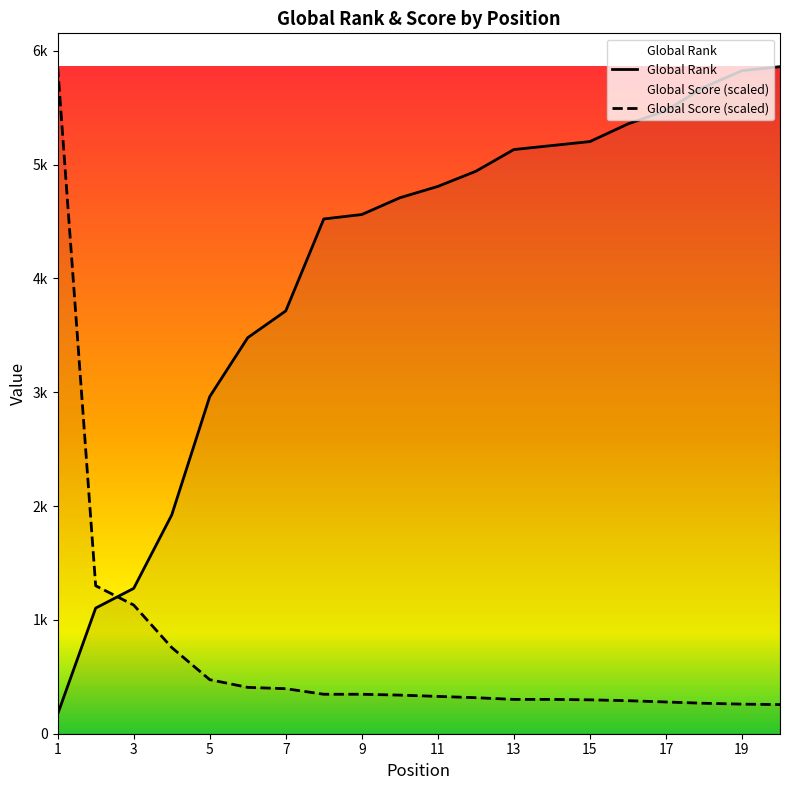

Rank the categories by Global Score value from lowest to highest.

20, 19, 18, 17, 16, 15, 13, 14, 12, 11, 10, 8, 9, 7, 6, 5, 4, 3, 2, 1